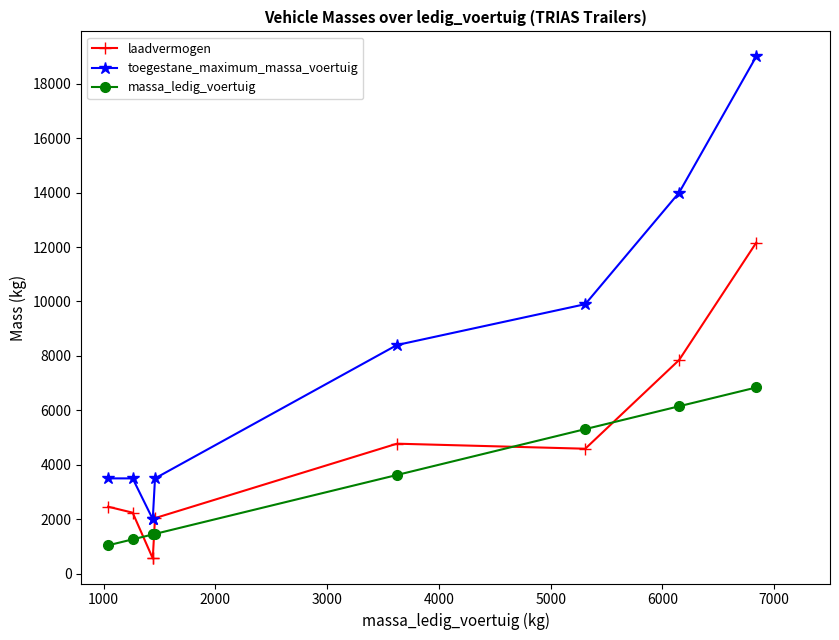

True or false: laadvermogen has more than 1 points higher than both neighbors.

False